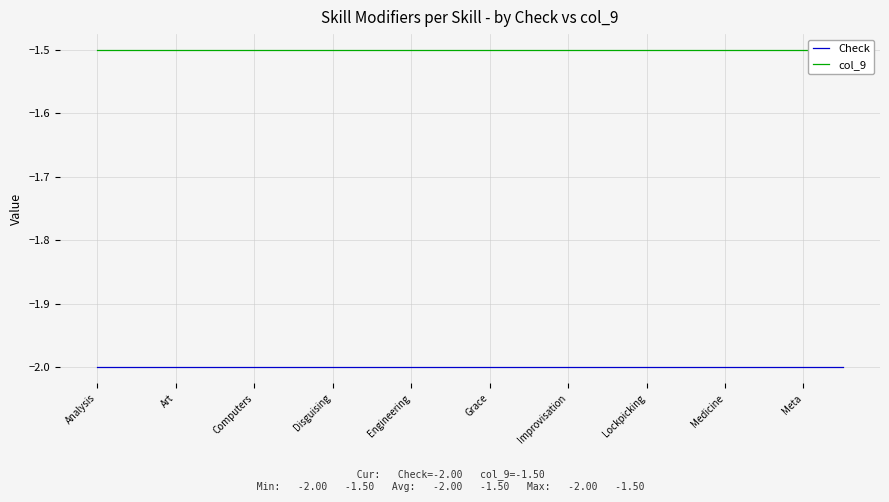

At which category does the chart reach its minimum across all series?

Analysis